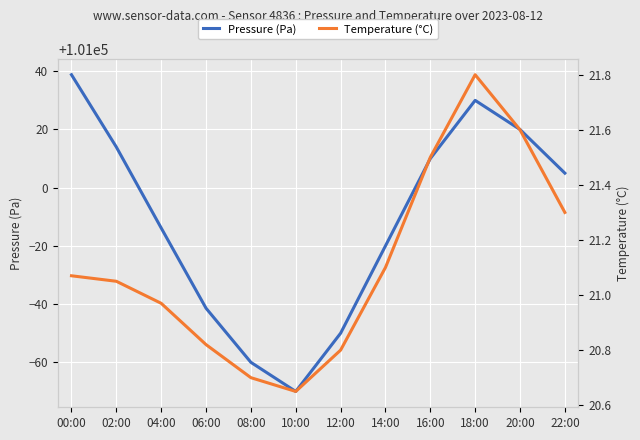

Where is the first local minimum for Temperature (°C)?

10:00